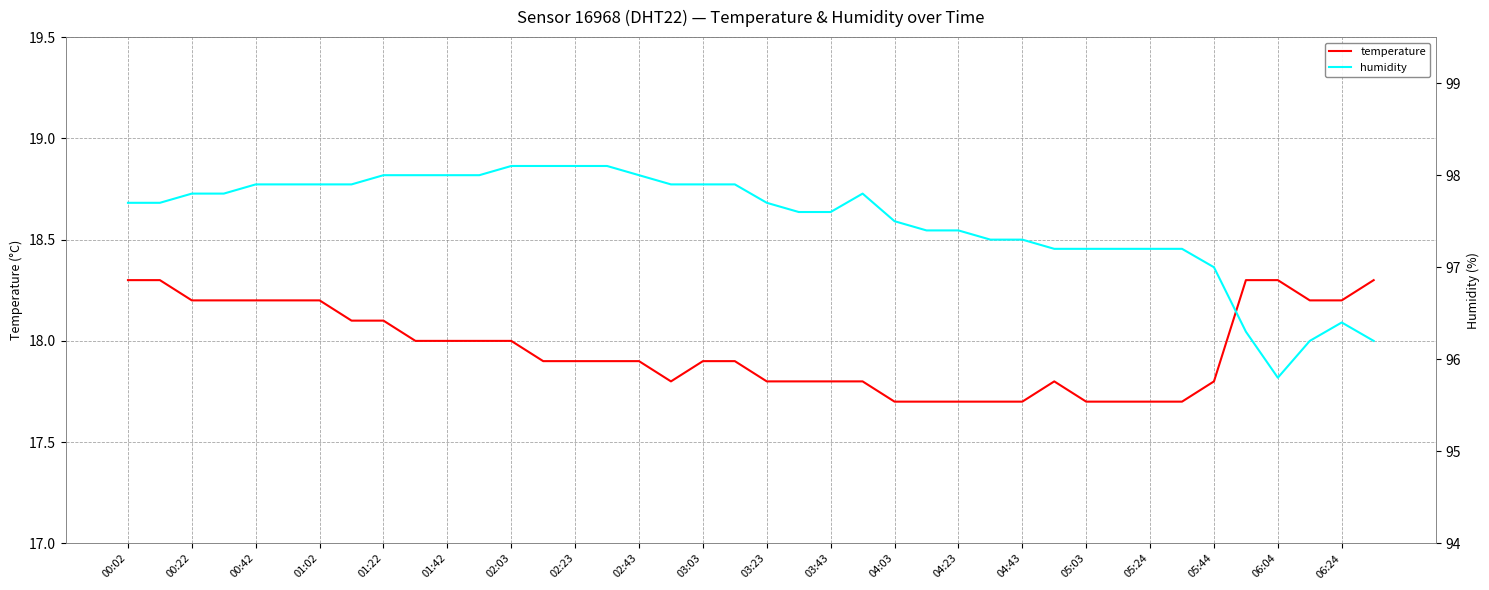

The temperature series shows 18.2 at 00:22. True or false?

True